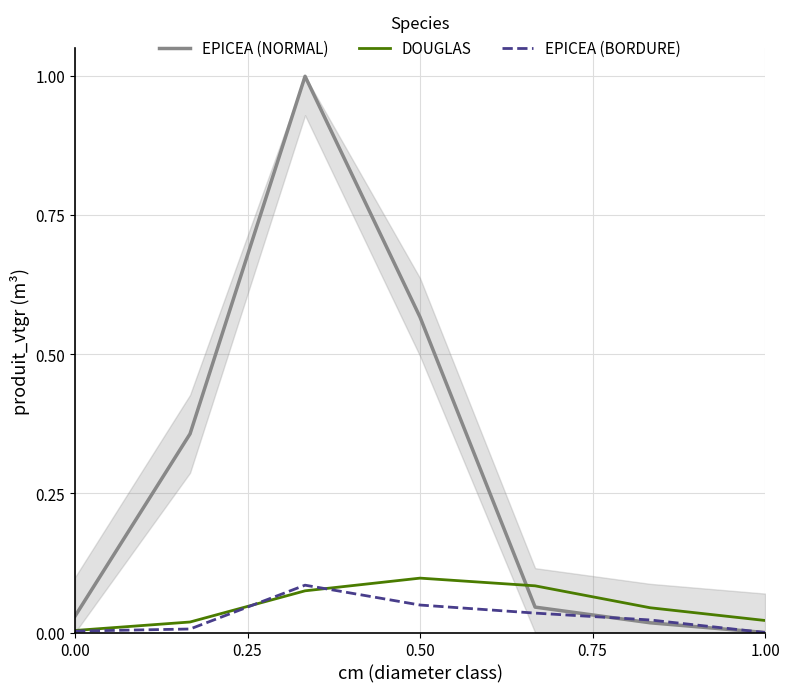

What is the value of the EPICEA (NORMAL) point at the 4th from the left?

0.6